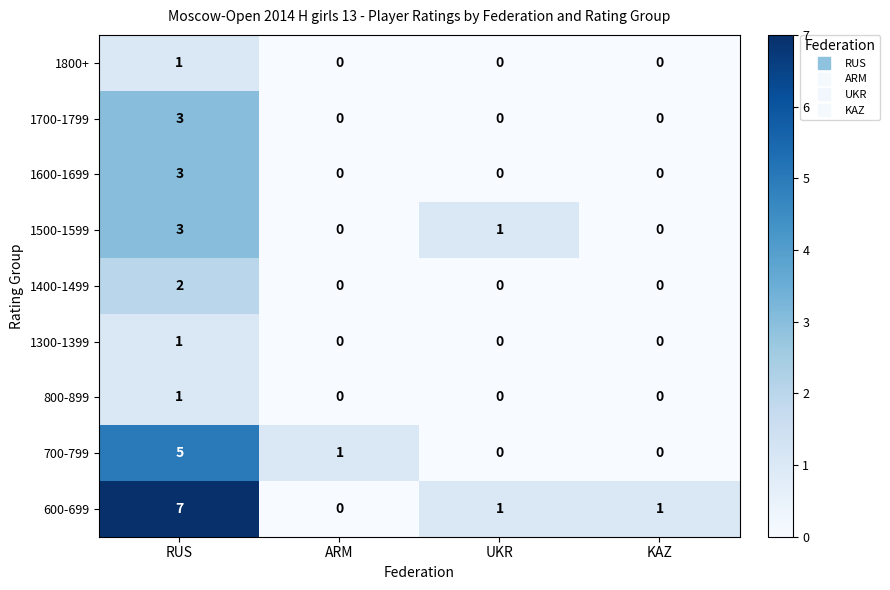

What is the highest value of the 1600-1699 series?

3